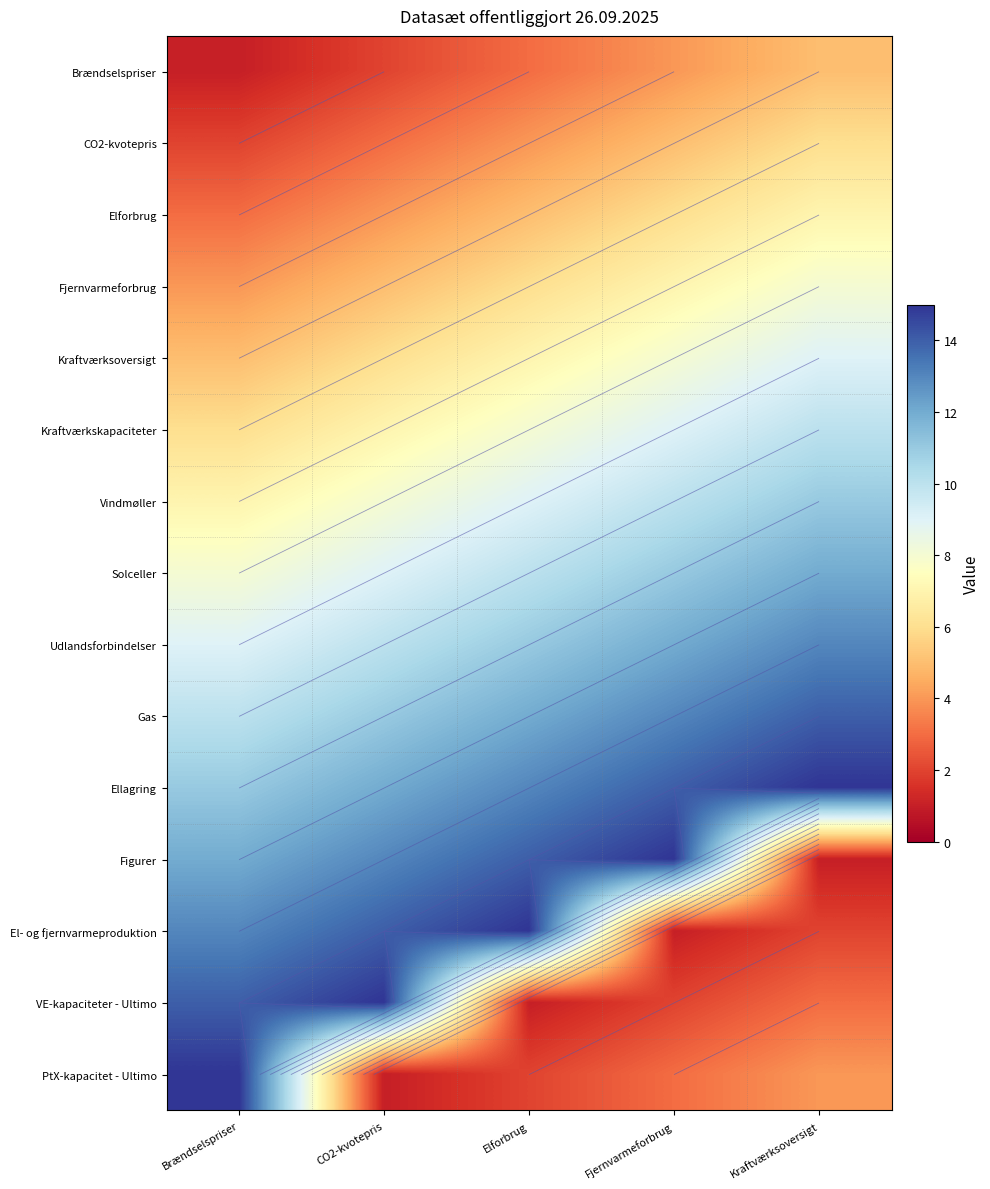

Is the value of CO2-kvotepris at Kraftværksoversigt greater than the value of Gas at CO2-kvotepris?

No